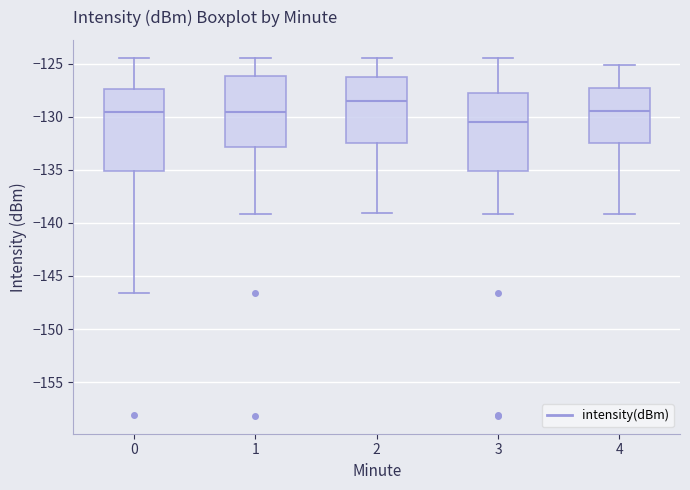

Reading left to right, read every box against the y-axis: the position of its median line, the range the box covers, and the ends of its whiskers. The values are not printed on the chart, so give them approximately, as read against the axis.

0: median -129.5, box -135.0 to -127.5, whiskers -146.5 to -124.5
1: median -129.5, box -133.0 to -126.0, whiskers -139.0 to -124.5
2: median -128.5, box -132.5 to -126.0, whiskers -139.0 to -124.5
3: median -130.5, box -135.0 to -128.0, whiskers -139.0 to -124.5
4: median -129.5, box -132.5 to -127.5, whiskers -139.0 to -125.0